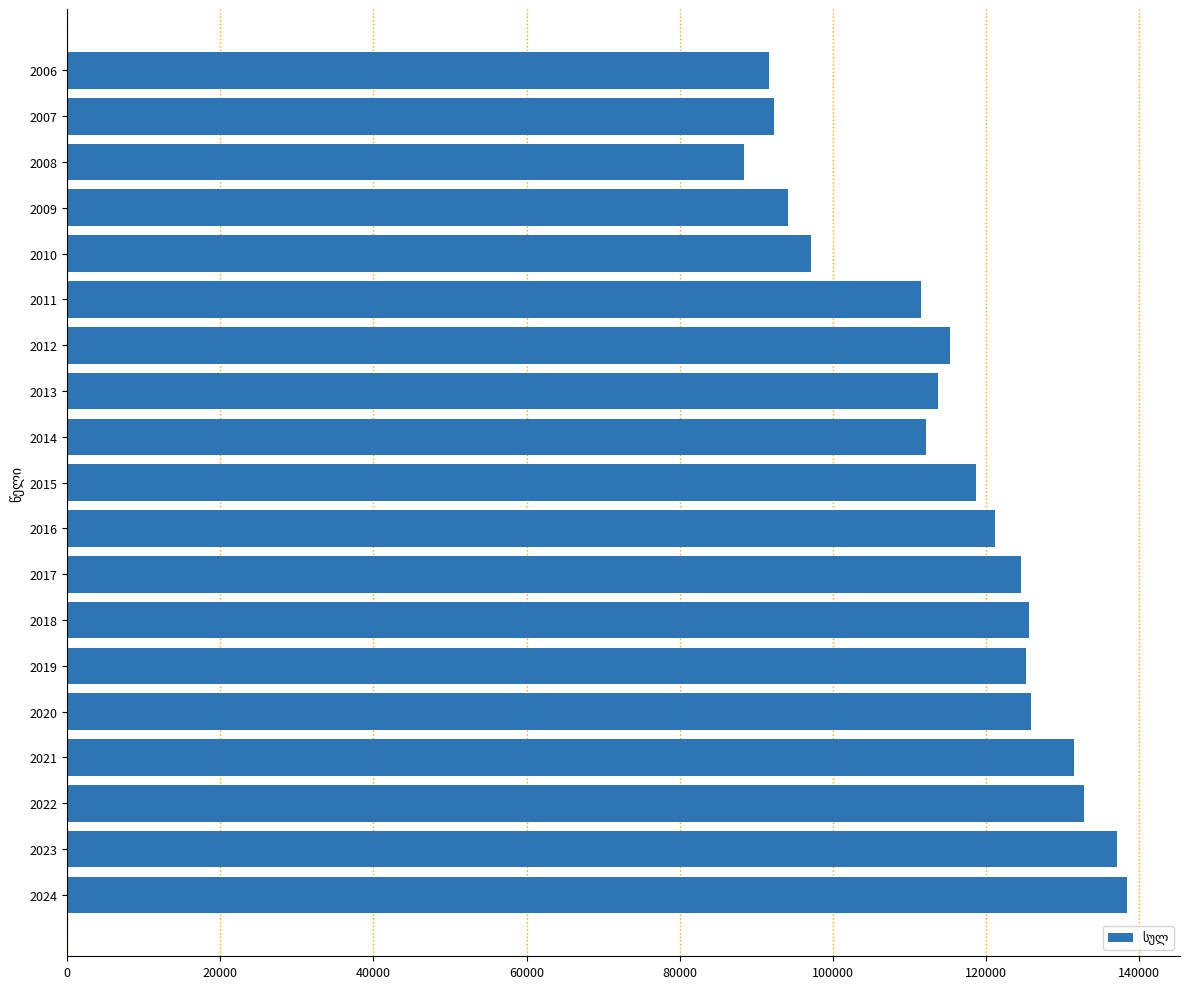

What is the difference between the second highest and minimum values?

48663